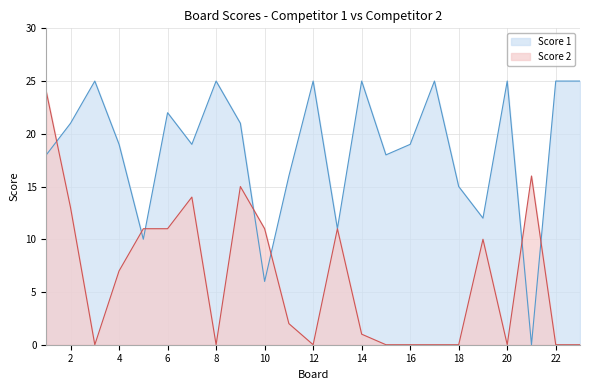

List the labels in order of Score 1 value, smallest first.

21, 10, 5, 13, 19, 18, 11, 1, 15, 4, 7, 16, 2, 9, 6, 3, 8, 12, 14, 17, 20, 22, 23